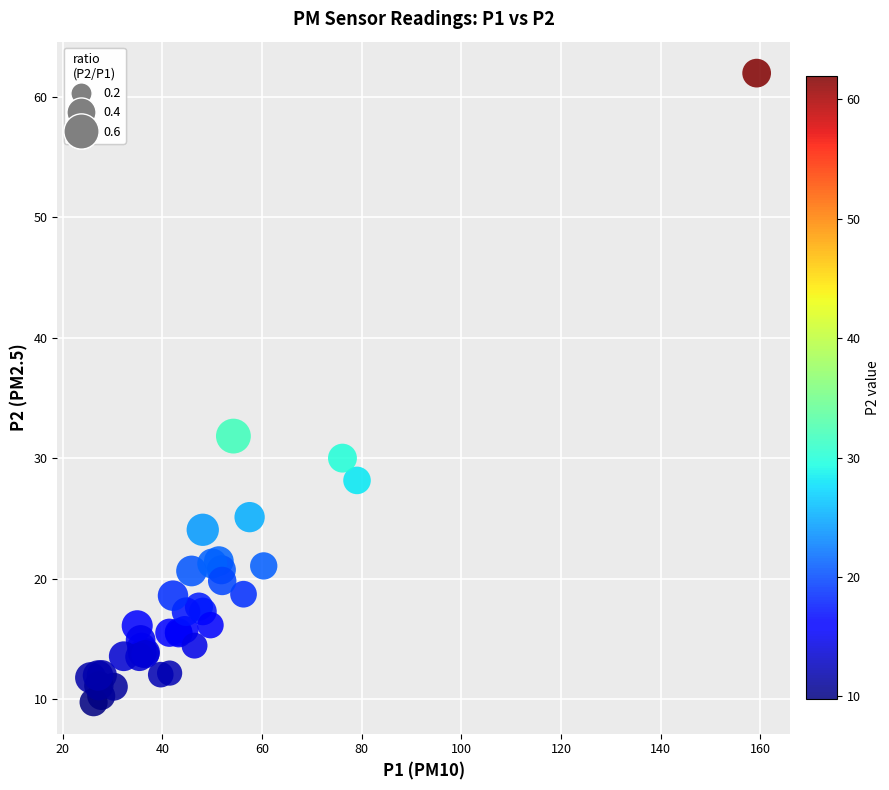

What Y value in the scatter plot is closest to 35?

31.8